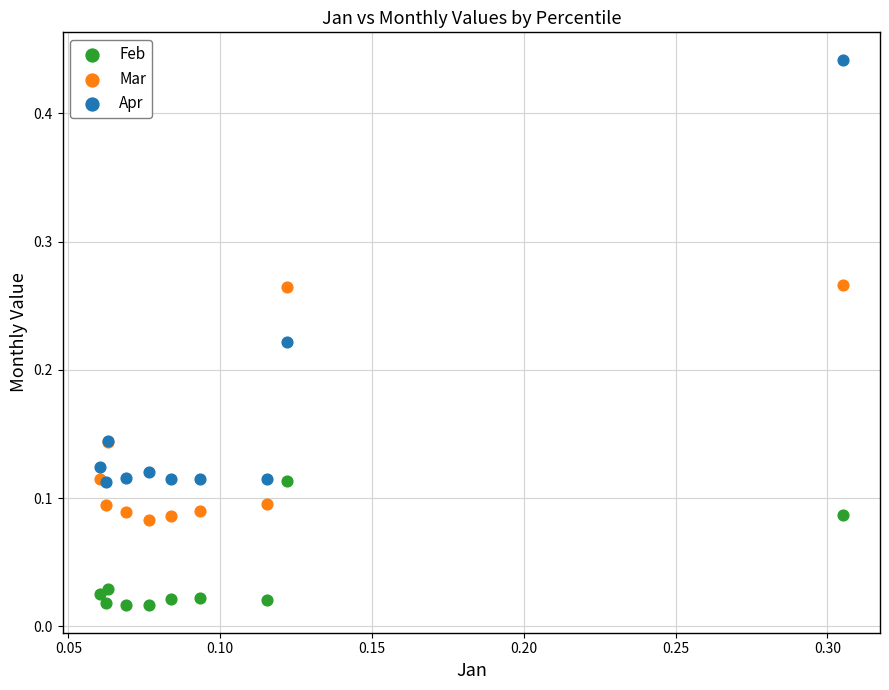

Which series contains the lowest Y value?

Feb